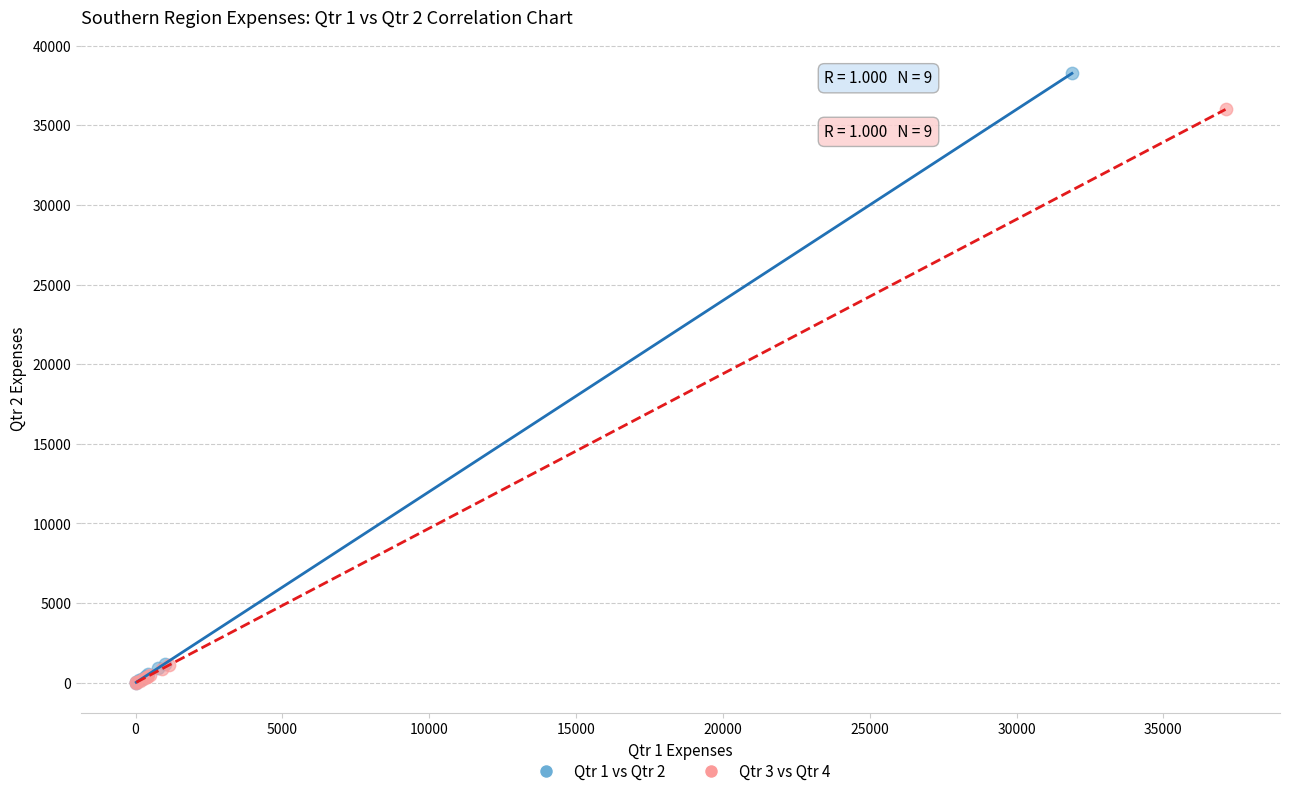

Which series has the largest Y range (max minus min)?

Qtr 1 vs Qtr 2